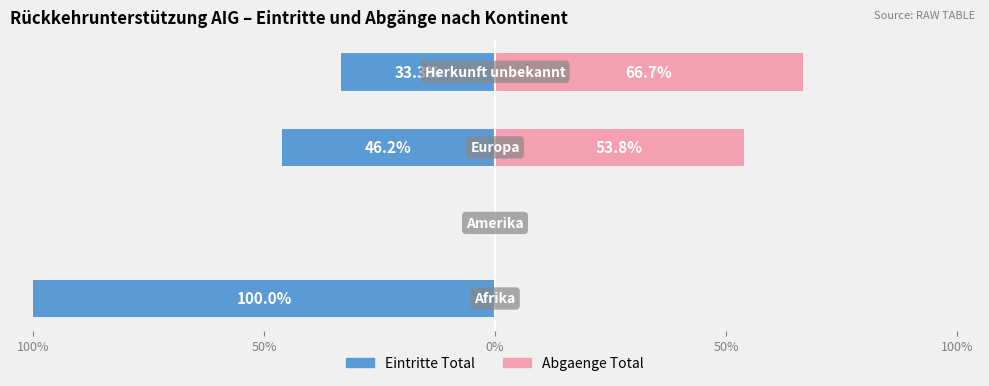

Does the chart contain stacked bars?

No